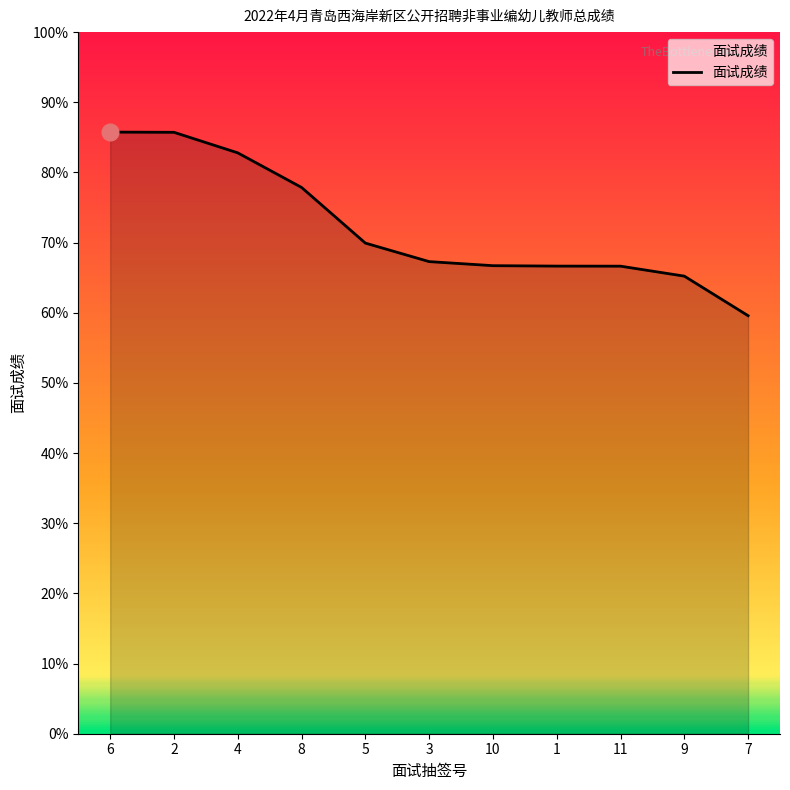

How many categories are shown in the chart?

11